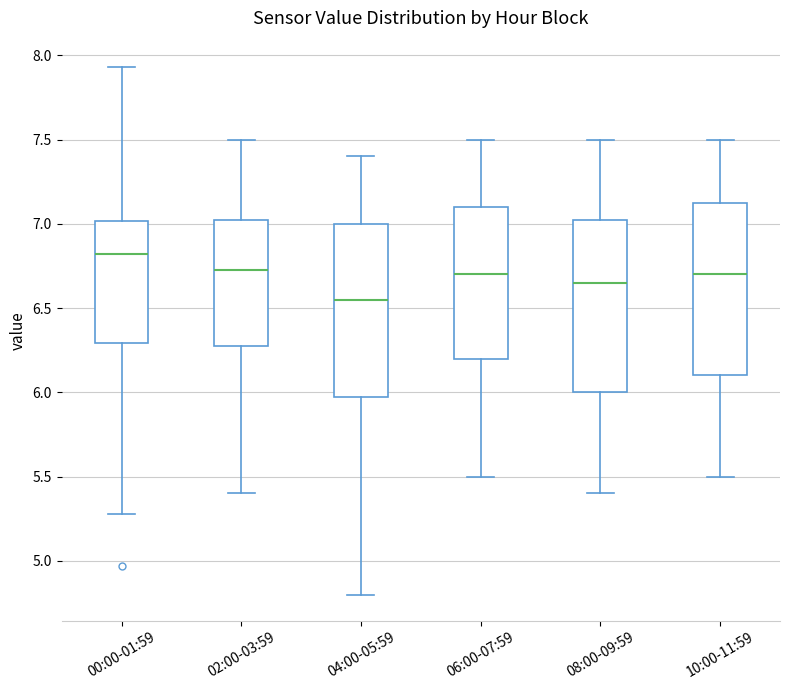

Which box has the lowest median line?

04:00-05:59